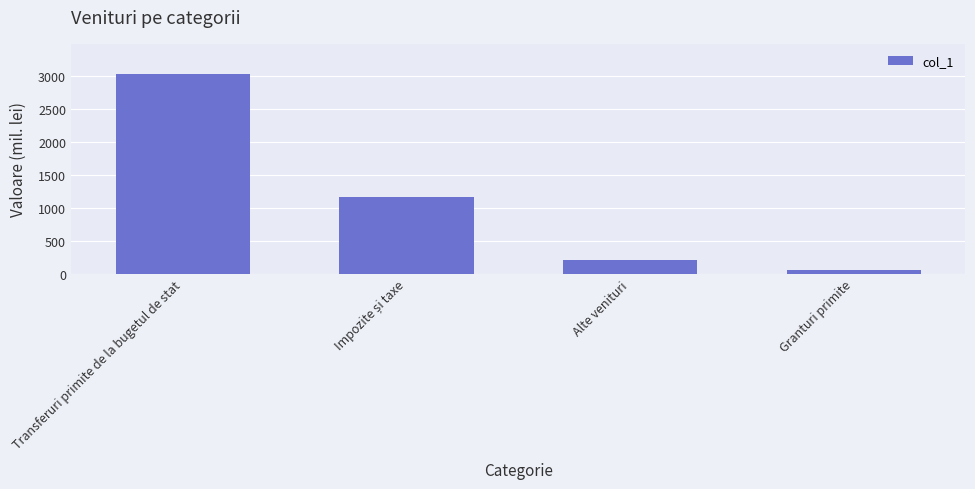

What is the value of the 2nd bar from the left?

1169.0